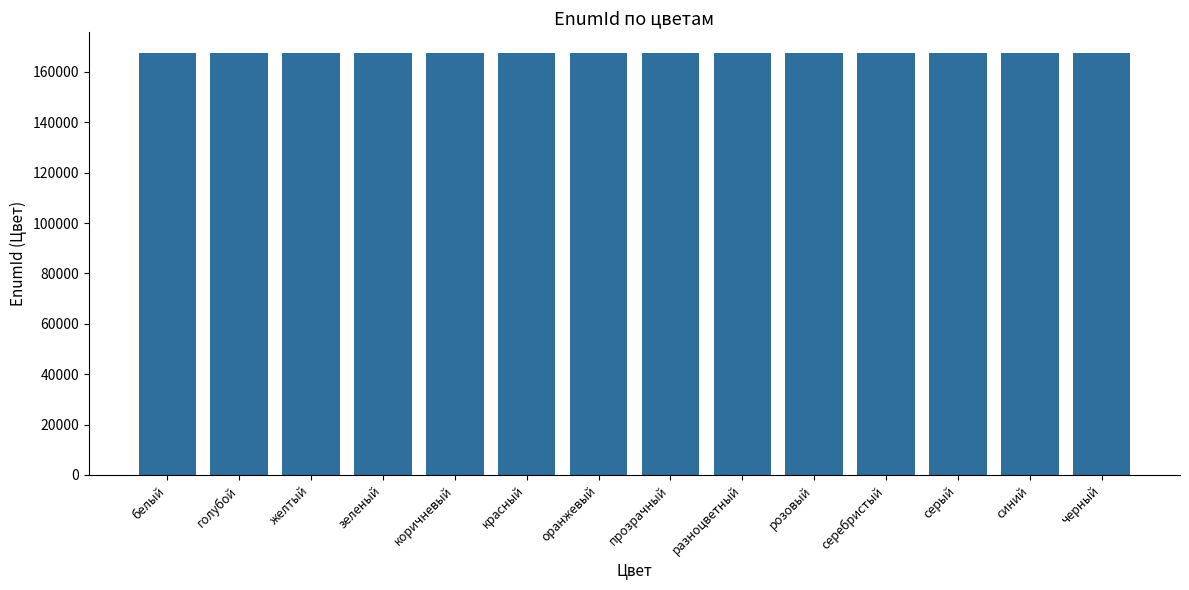

What is the minimum value shown in the chart?

167339